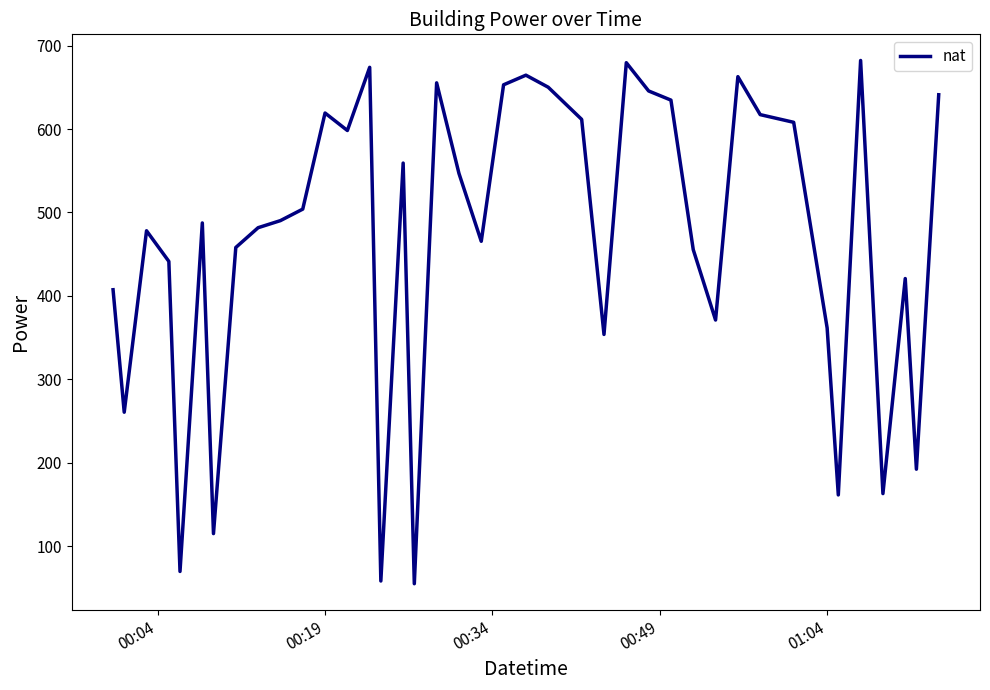

What is the minimum value shown in the chart?

54.9